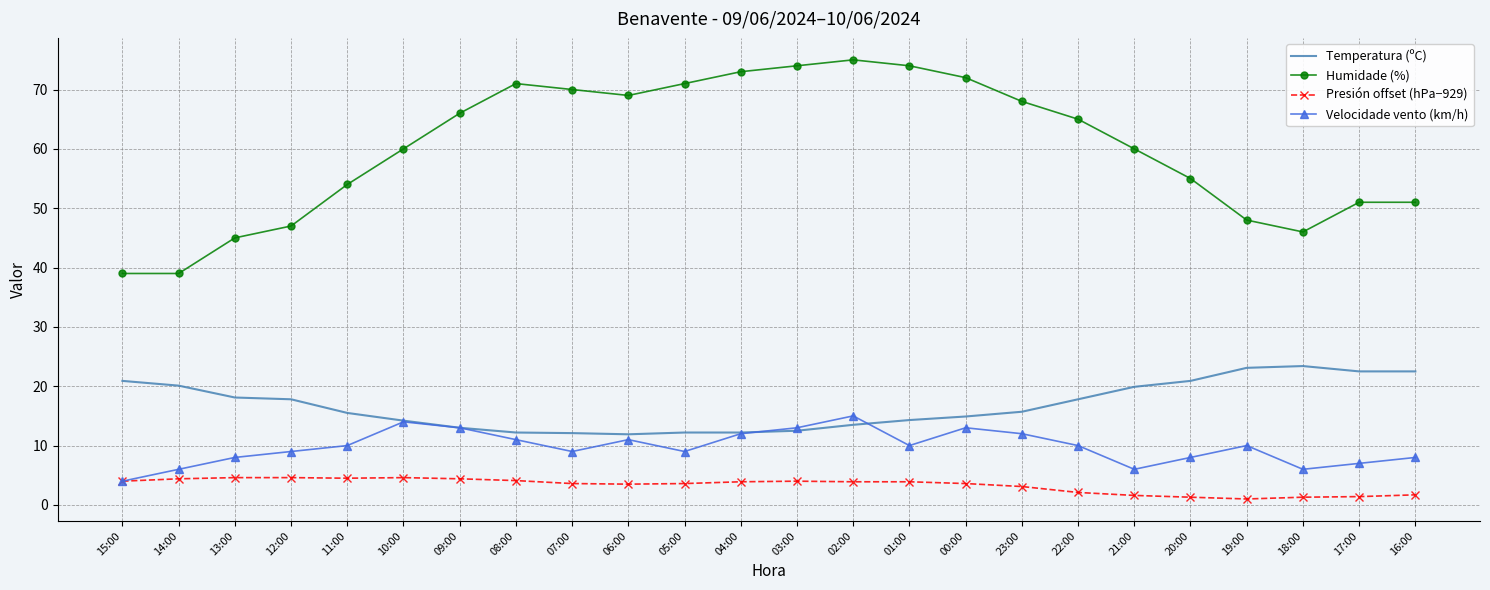

Which series has the largest range (max minus min)?

Humidade (%)